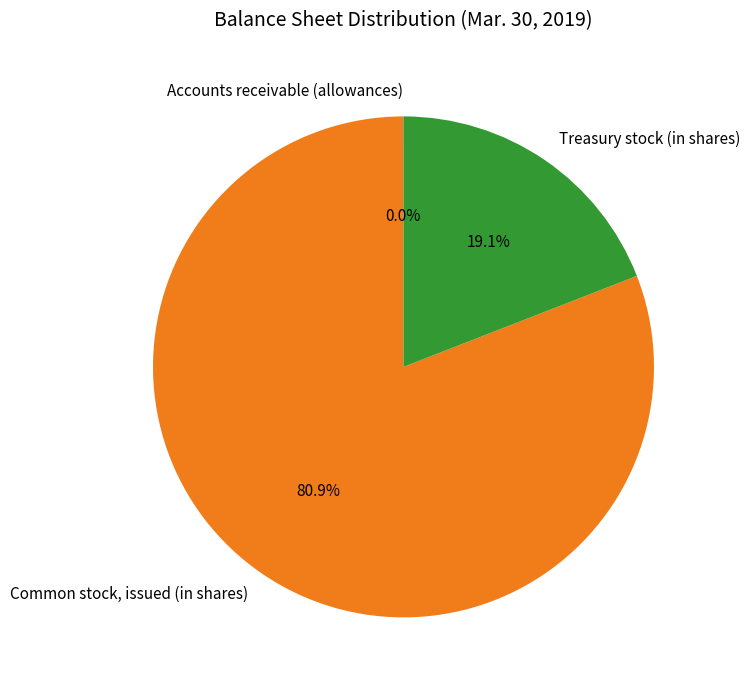

Which slice is the largest?

Common stock, issued (in shares)